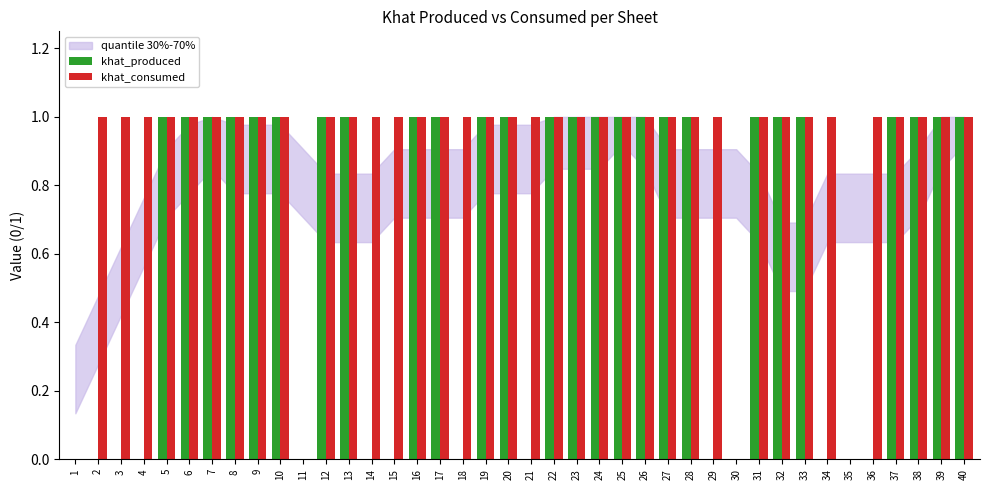

How many data points does each series have?

40